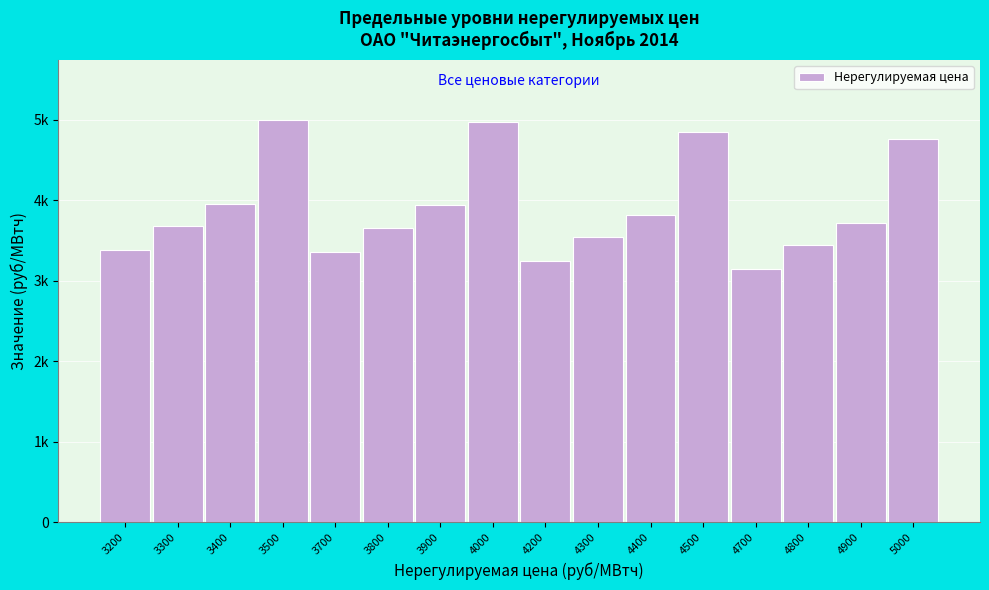

Are the bars horizontal?

No